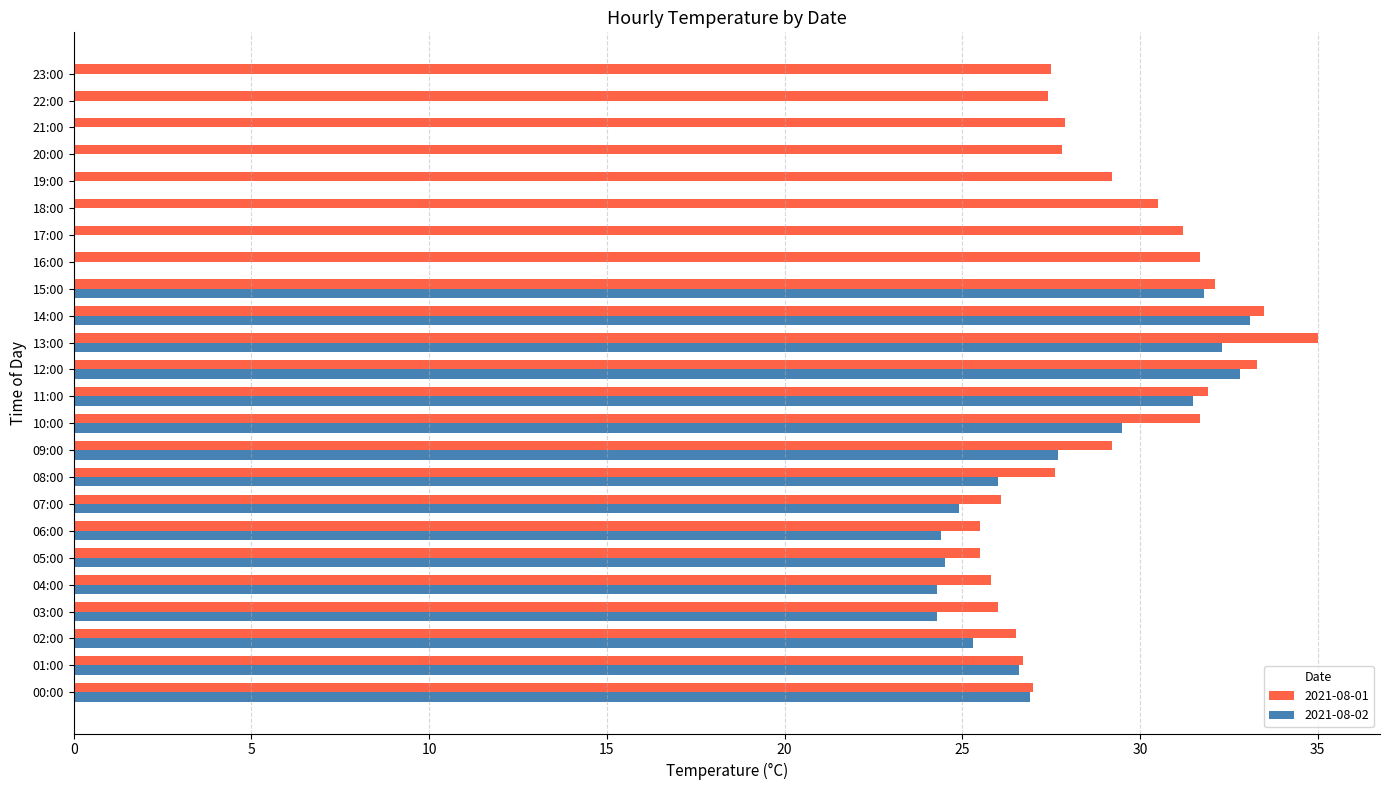

Between 07:00 and 09:00, which series saw the biggest shift?

2021-08-01